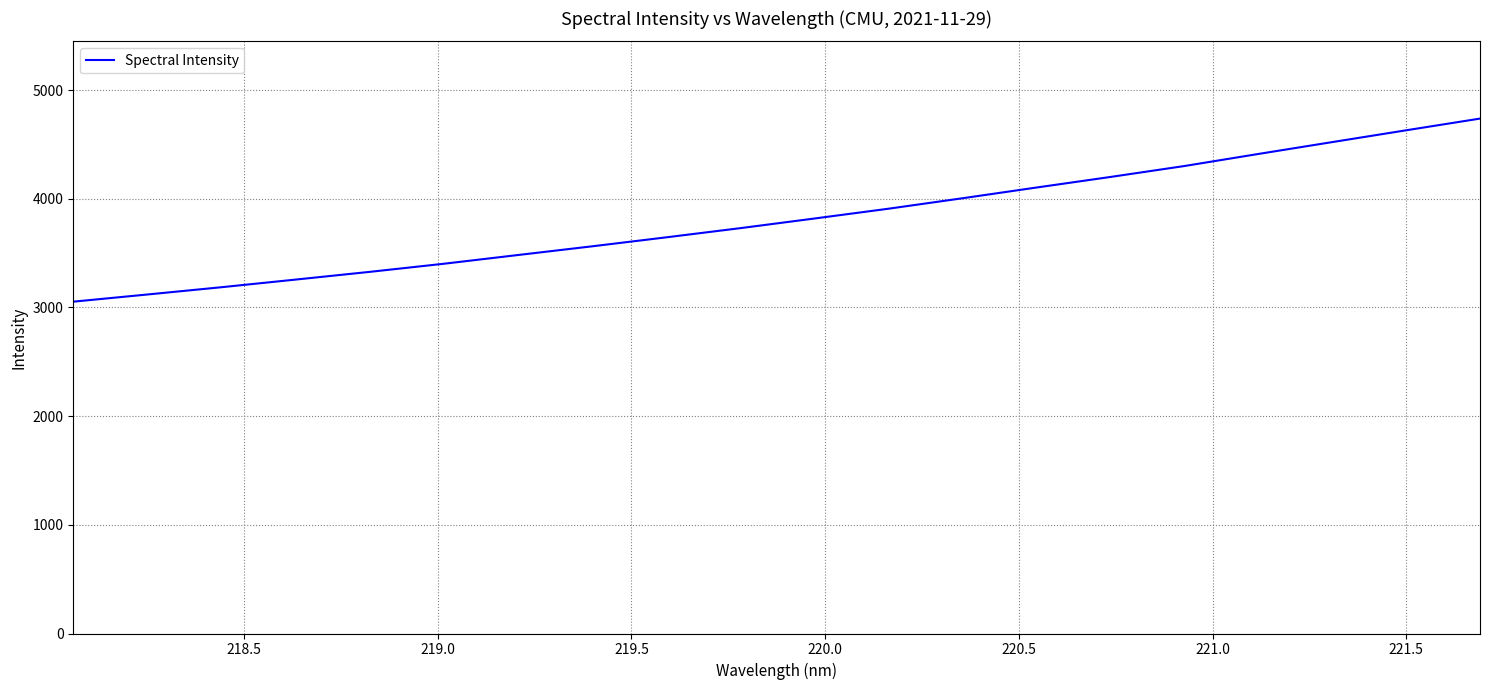

Is this an area chart (filled region under the line)?

No